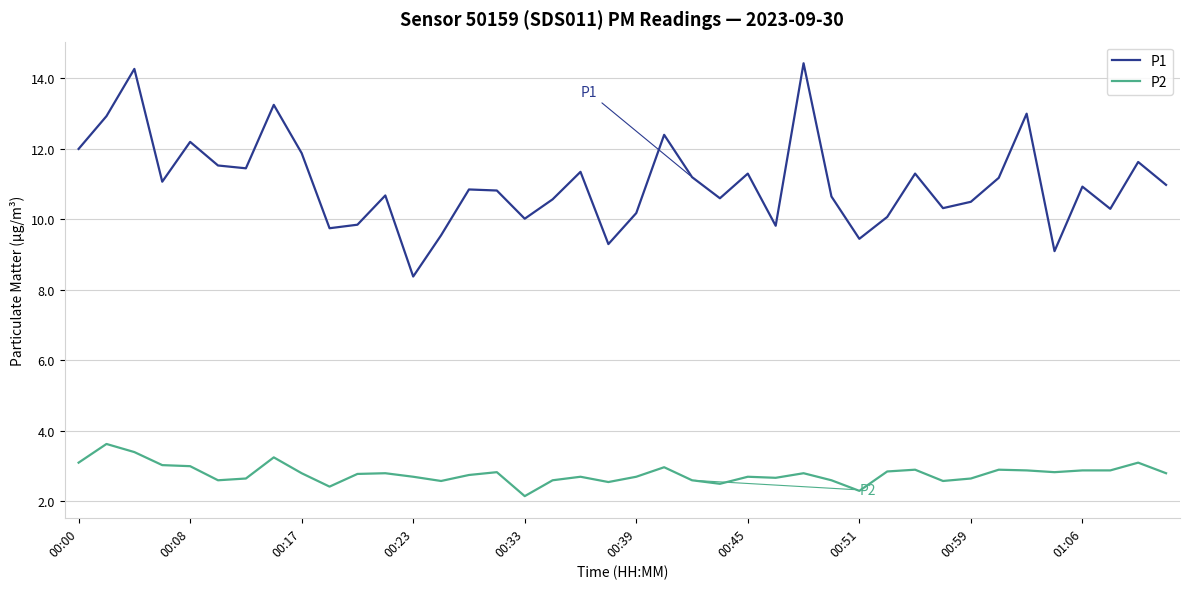

What is the greatest value displayed?

14.4